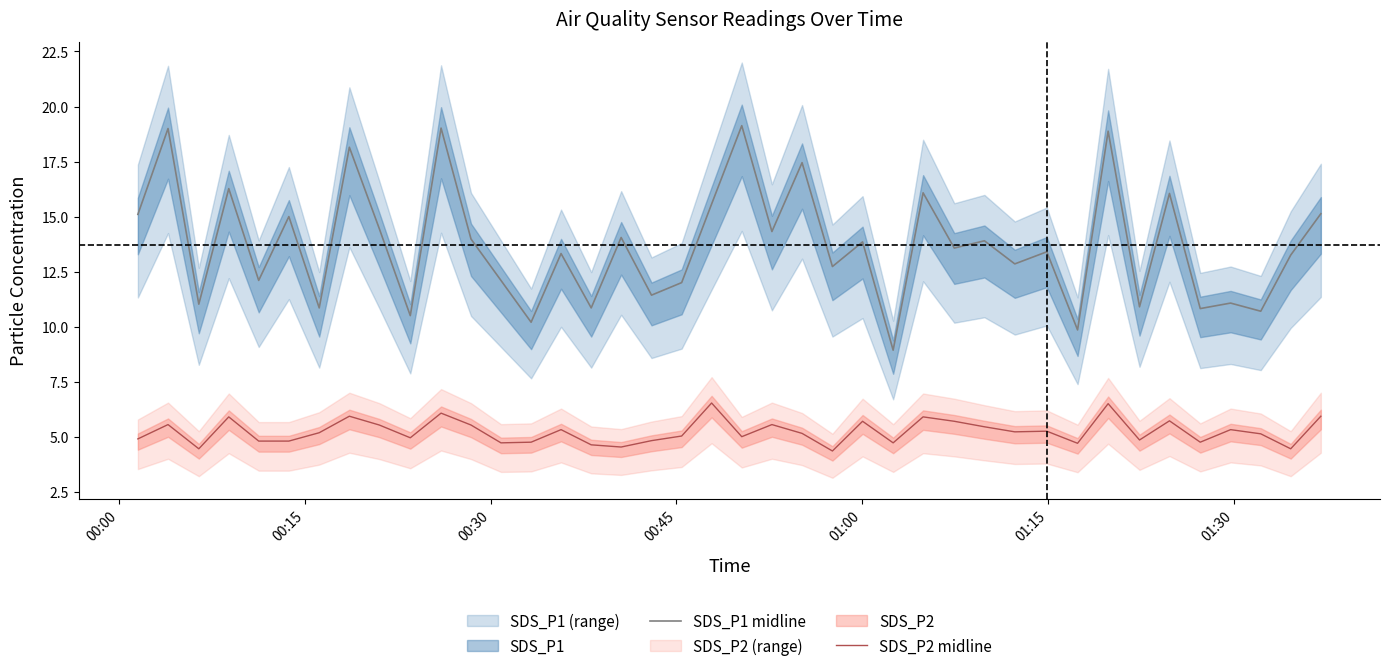

True or false: SDS_P2 midline and SDS_P1 midline intersect in this chart.

False